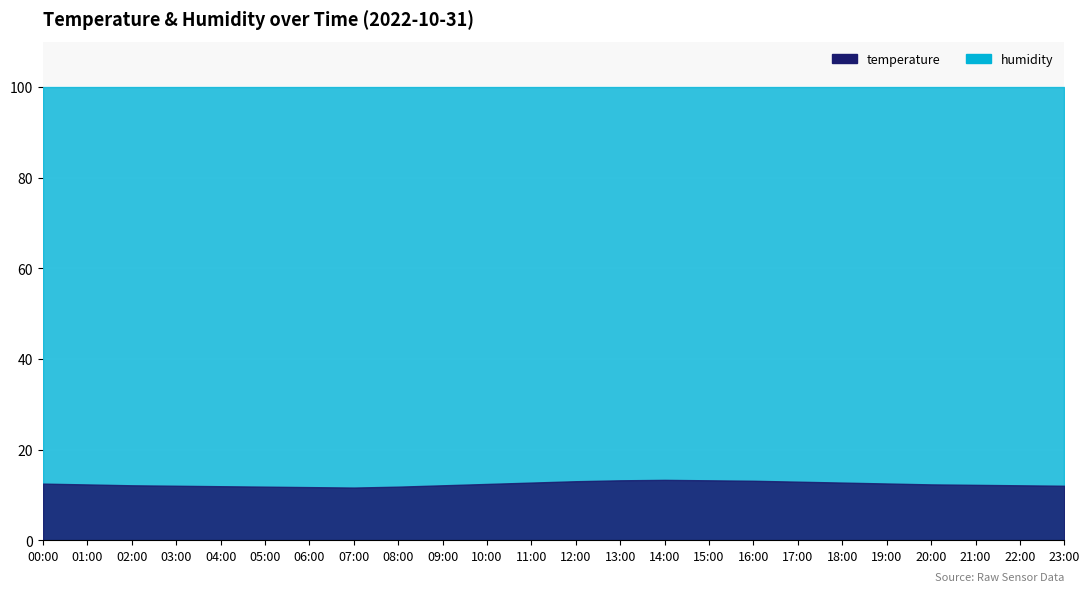

True or false: humidity and temperature intersect in this chart.

False